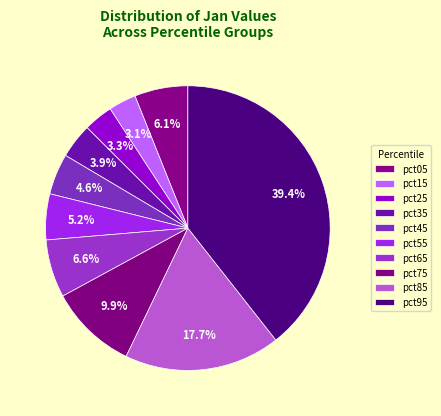

What percentage is NOT represented by pct95?

60.6%